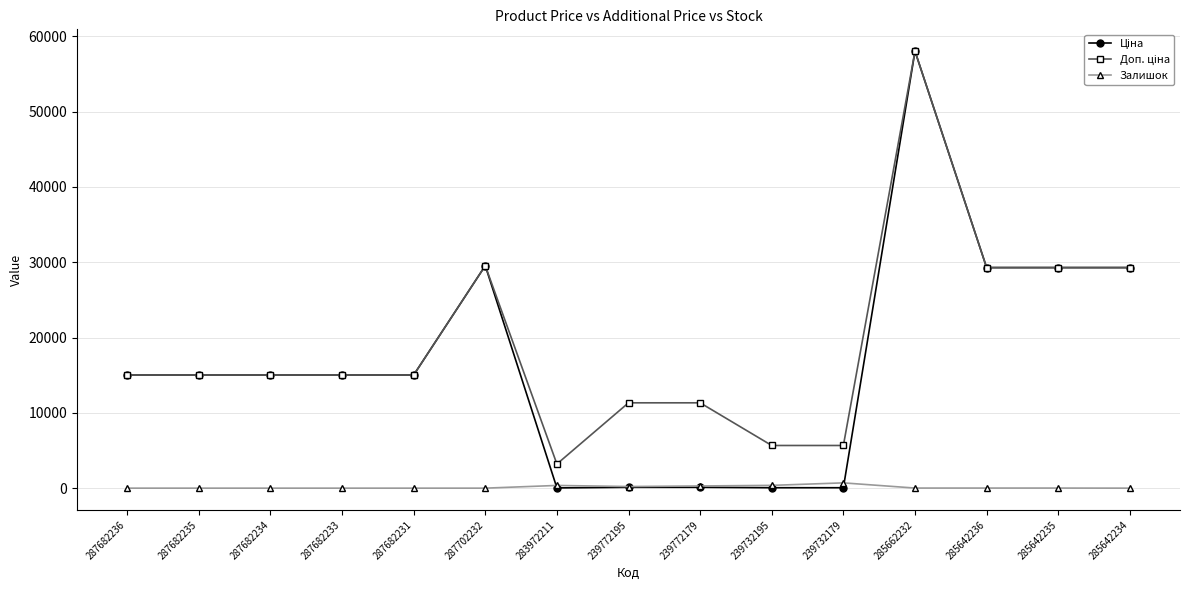

What is the spread (max minus min) of values at 287682235?

15019.2